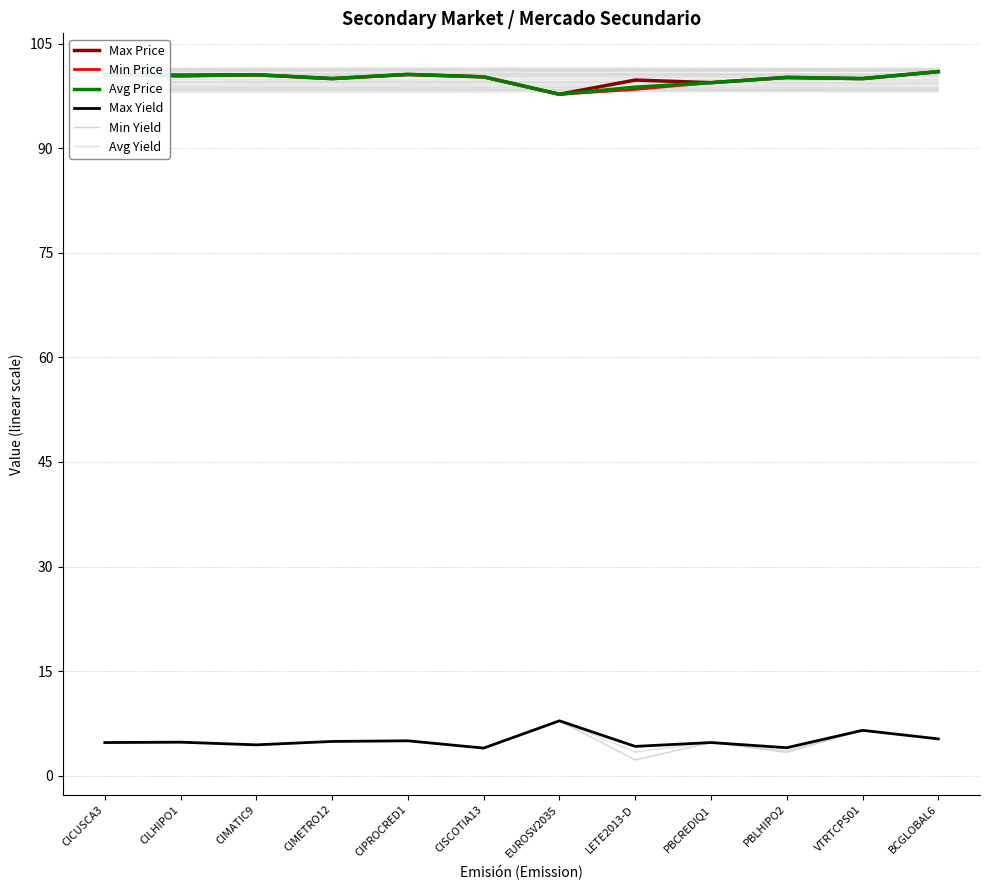

How many lines are shown in the chart?

6